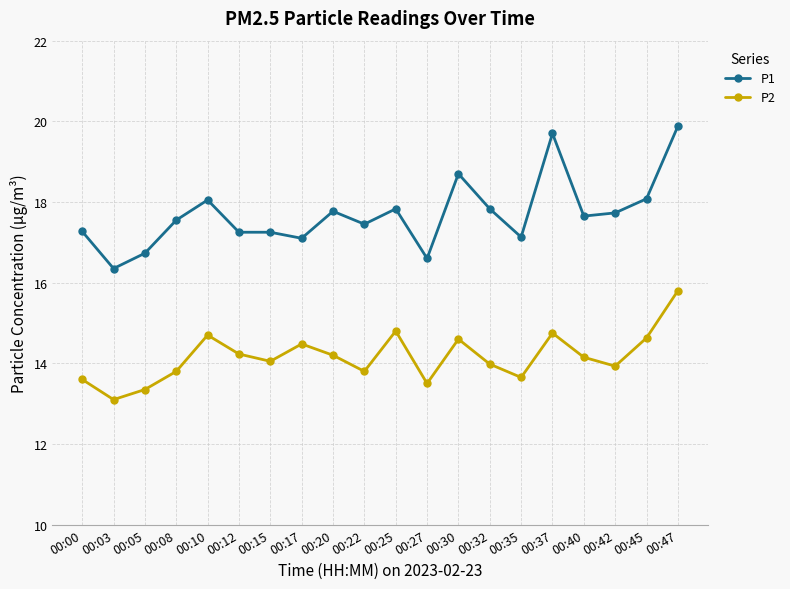

What is the value of the P1 point at the 20th from the left?

19.9